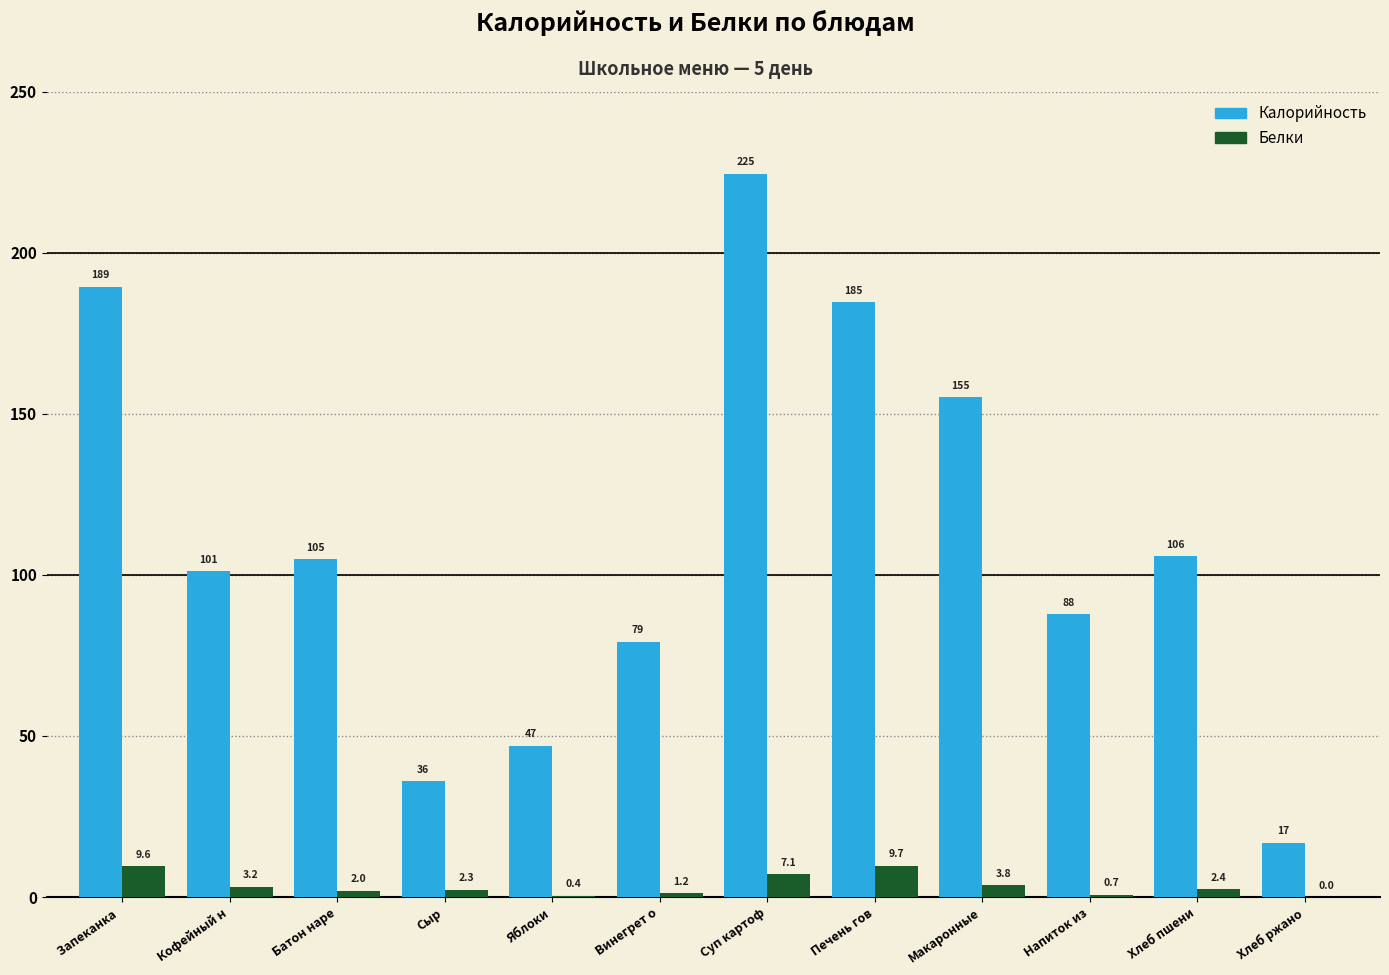

What value does the Белки series have at Напиток из?

0.7